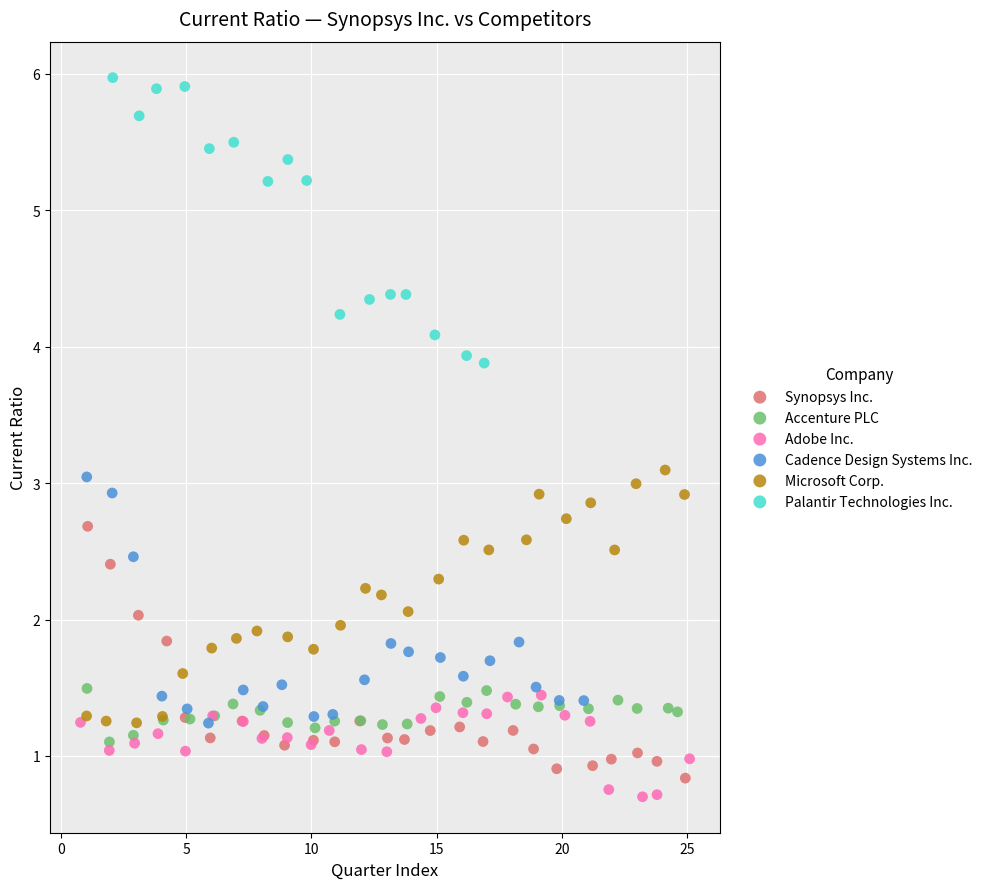

What are all the series names shown in the legend?

Synopsys Inc., Accenture PLC, Adobe Inc., Cadence Design Systems Inc., Microsoft Corp., Palantir Technologies Inc.